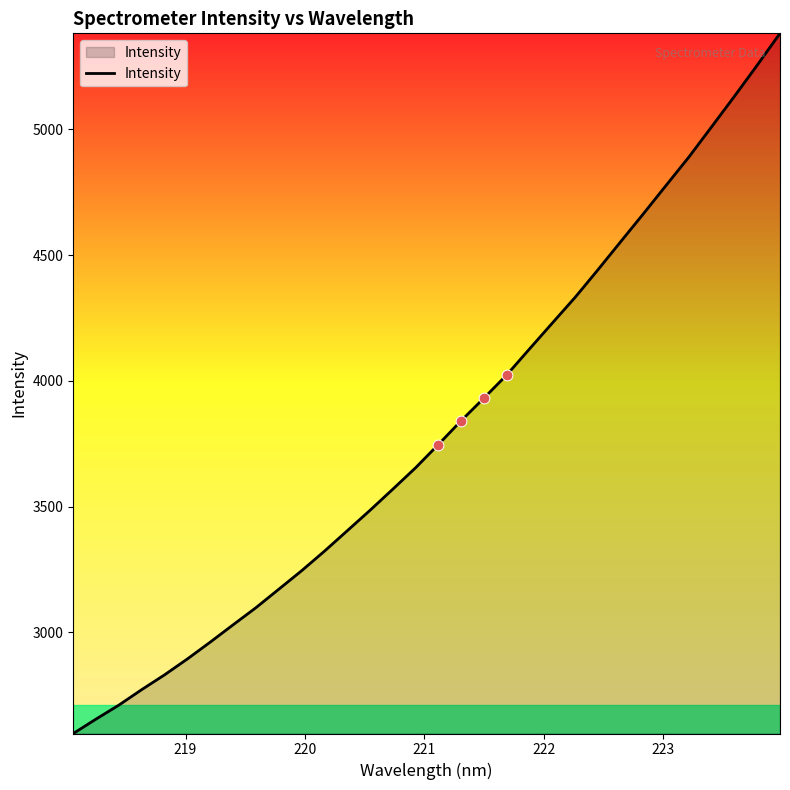

What is the maximum value shown in the chart?

5381.8